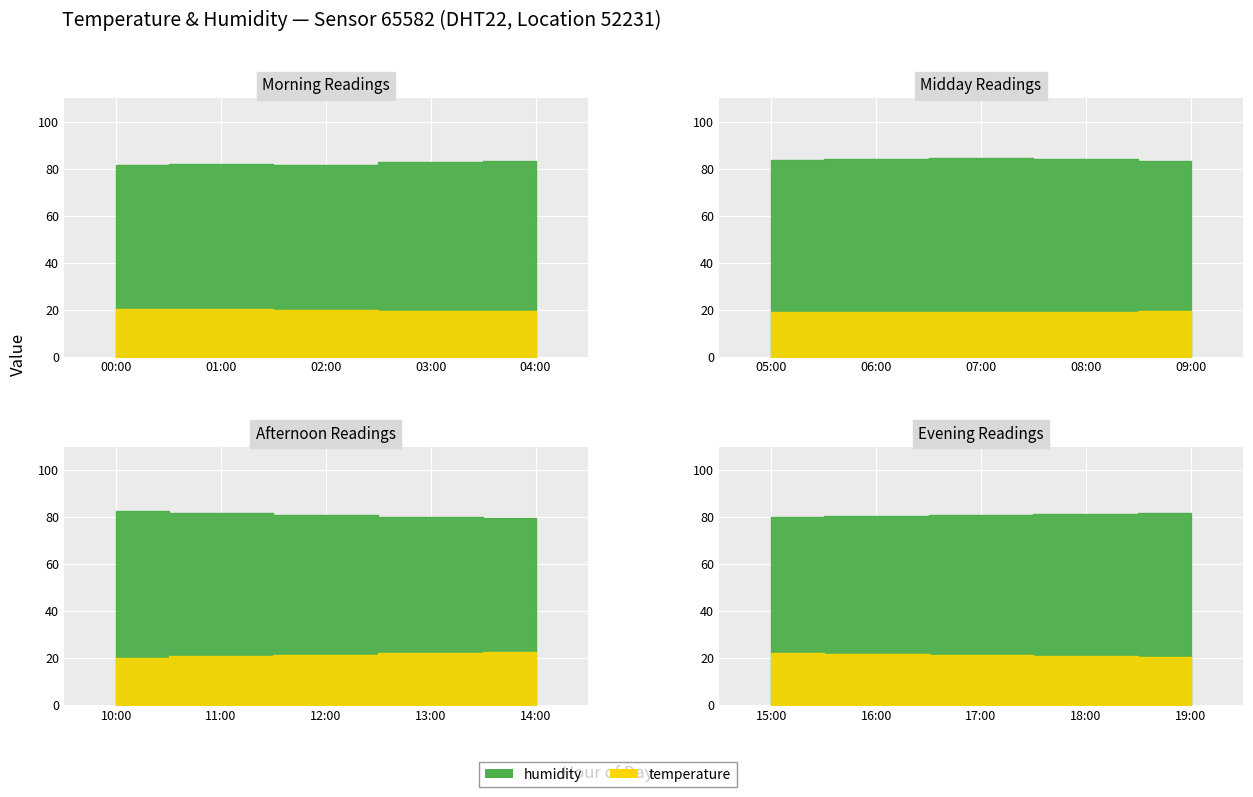

What position from the left is 15:00?

16